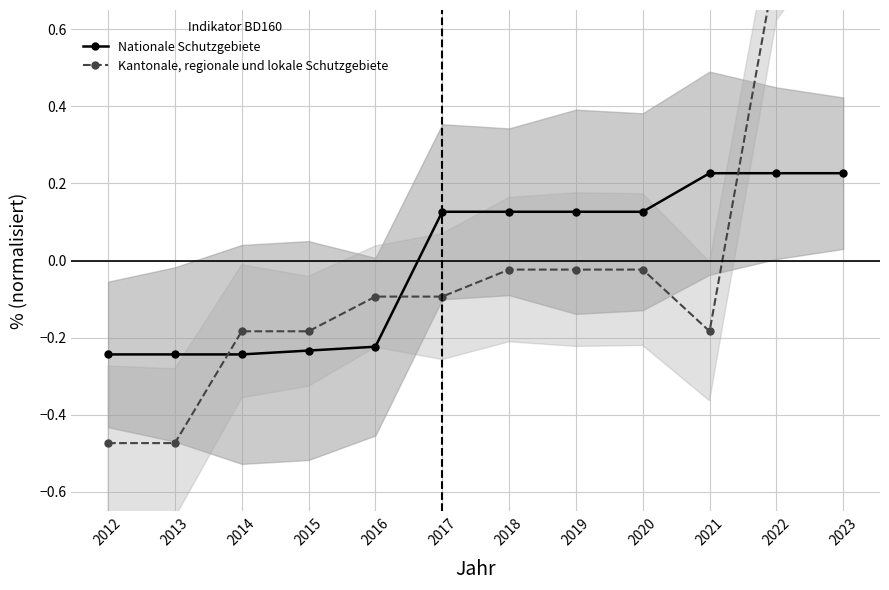

At which label does Nationale Schutzgebiete reach its peak?

2021